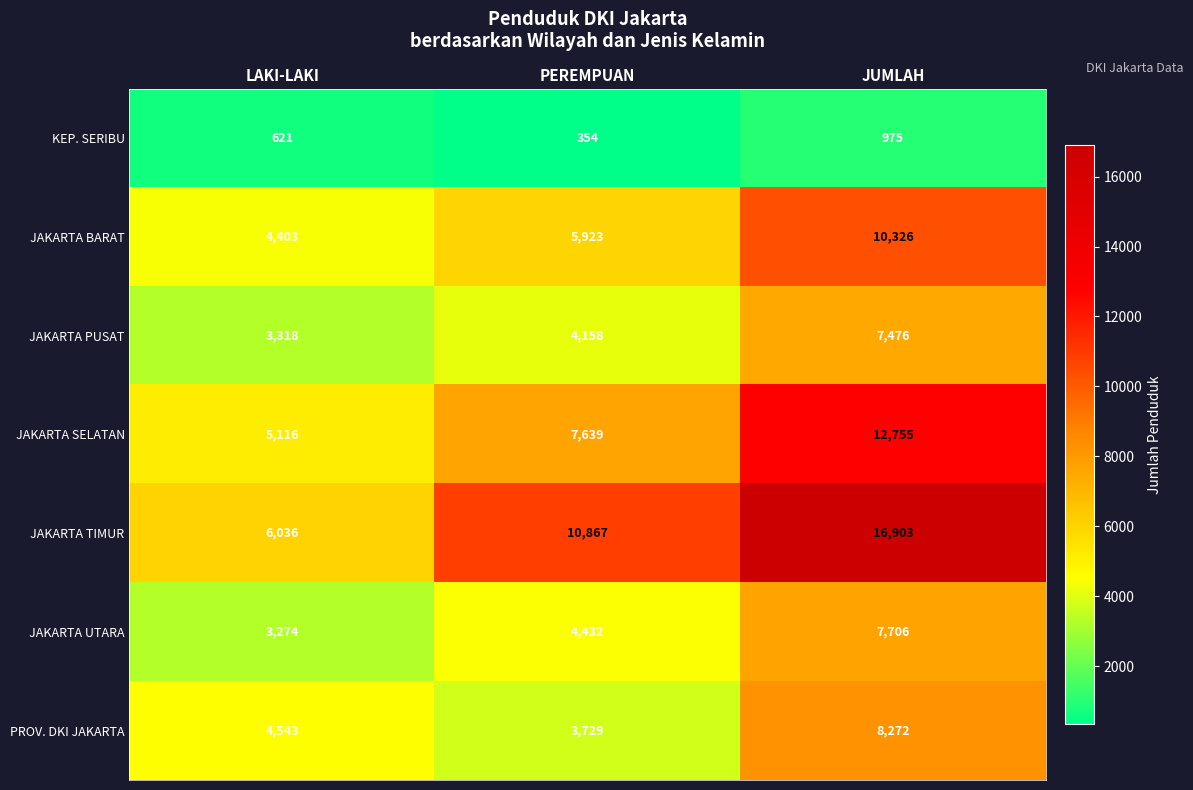

How many data points does each series have?

3